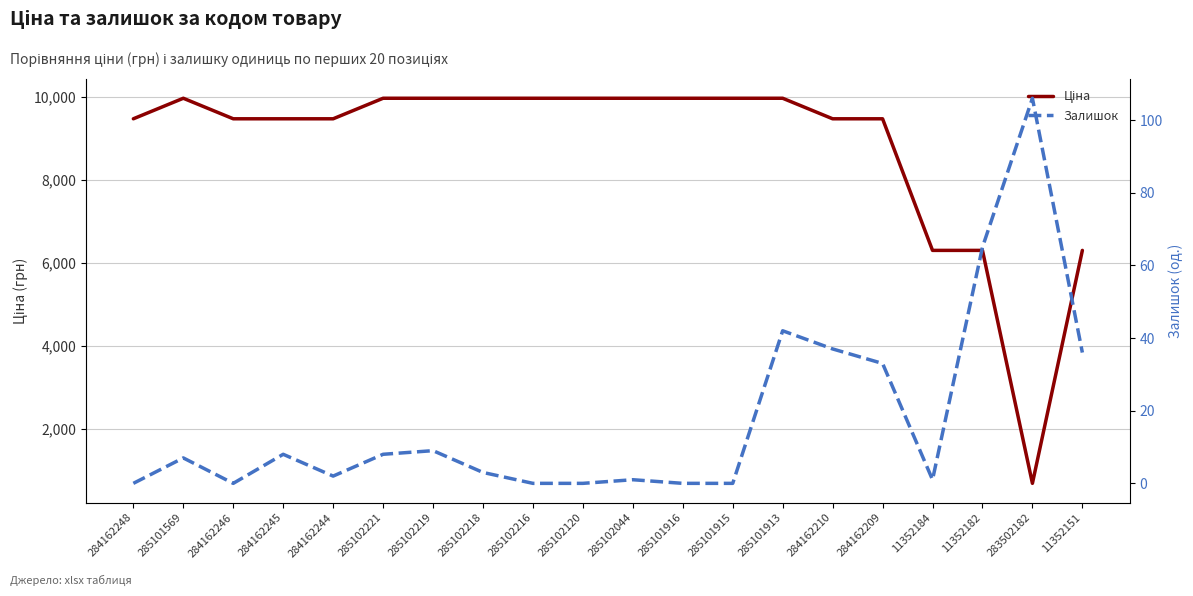

Is it true that Залишок equals 12.4 at 285102221?

False